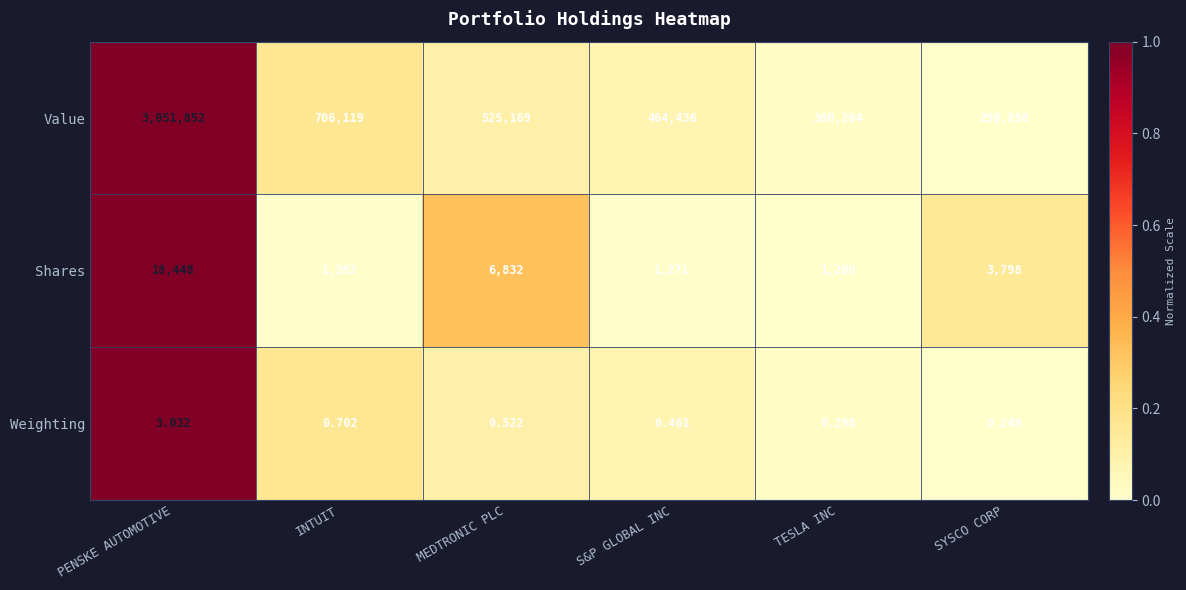

Rank the series by their maximum value, from highest to lowest.

Value, Shares, Weighting